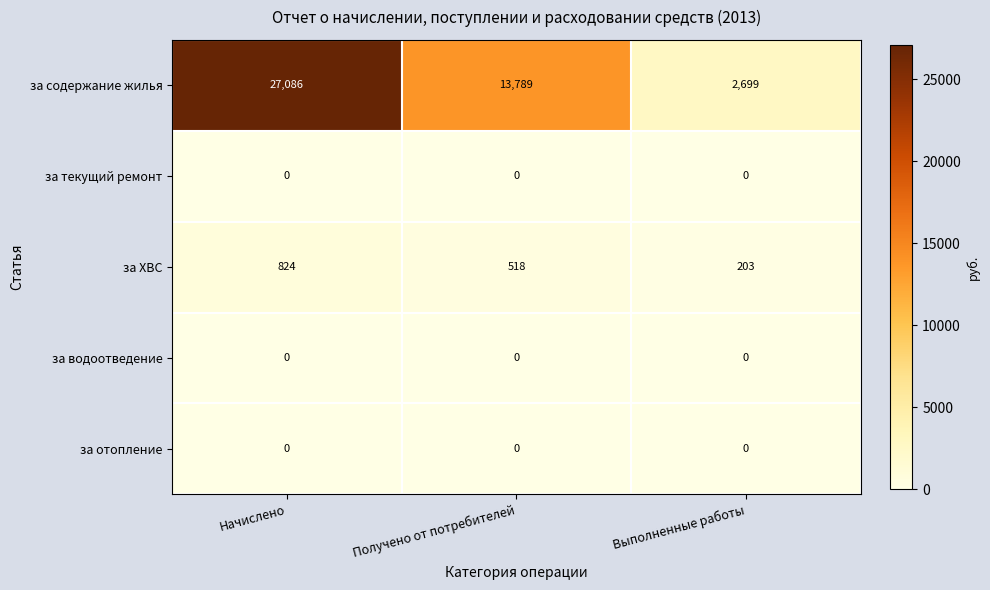

Which series has the widest spread of values?

за содержание жилья